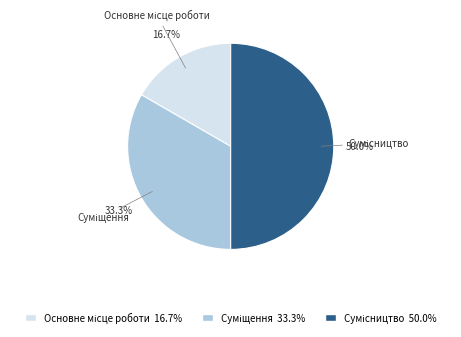

How many segments does this pie chart have?

3